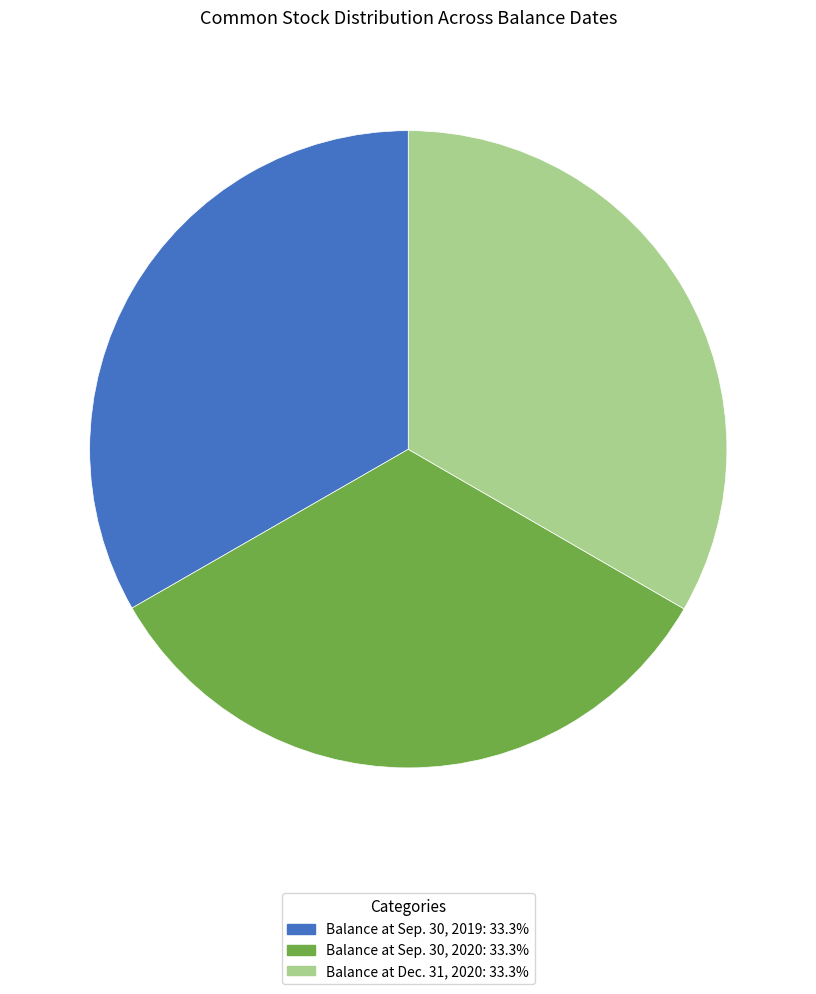

Does Balance at Sep. 30, 2019 represent more than half of the total?

No